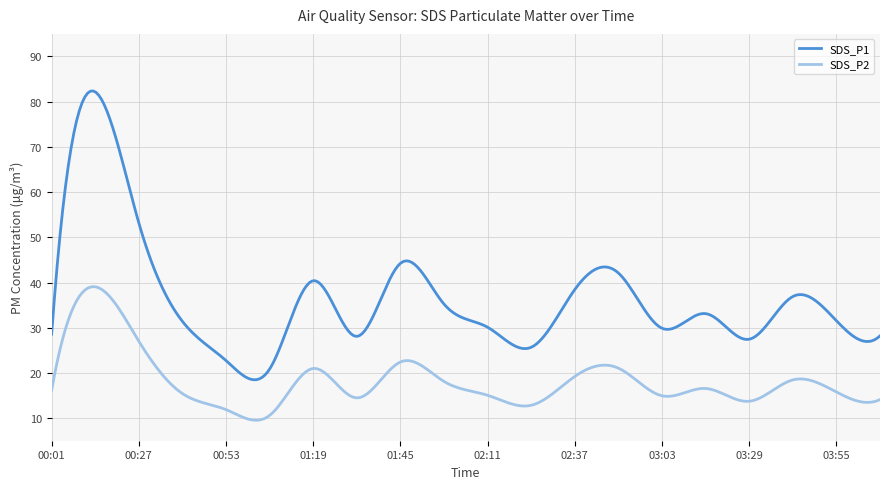

Which series has the widest spread of values?

SDS_P1